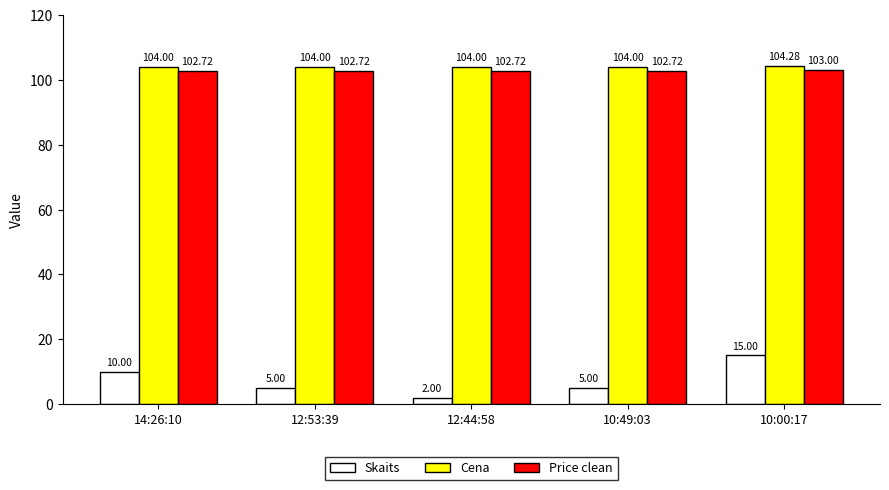

What is the label of the 1st bar from the left?

14:26:10